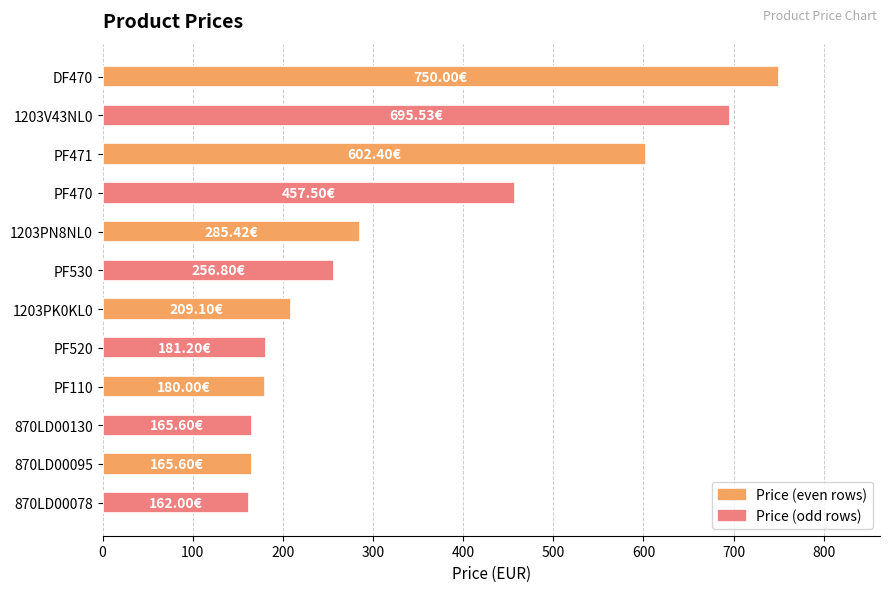

What is the difference between the maximum and second lowest values?

584.4